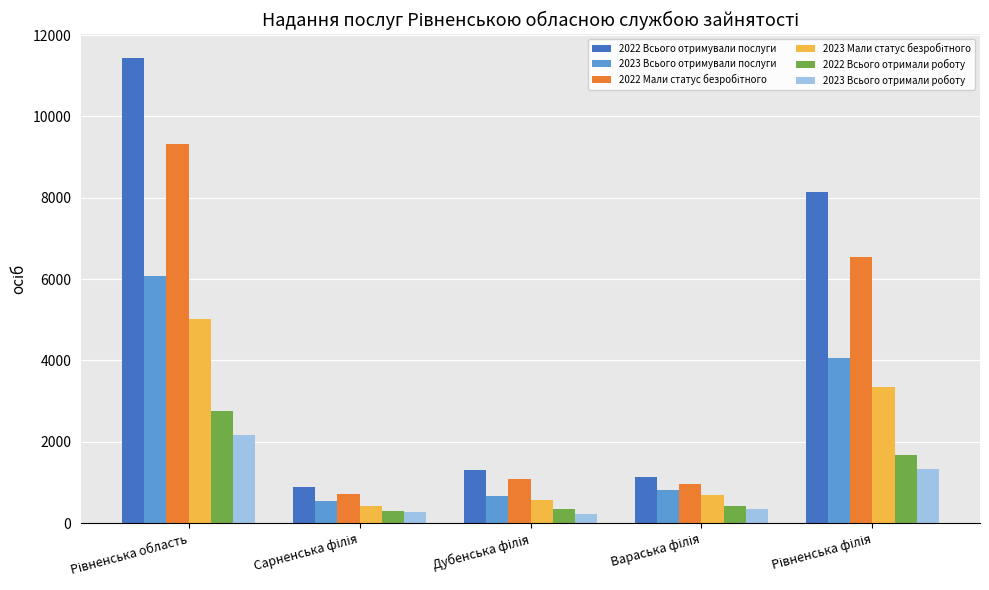

What is the maximum value shown in the chart?

11448